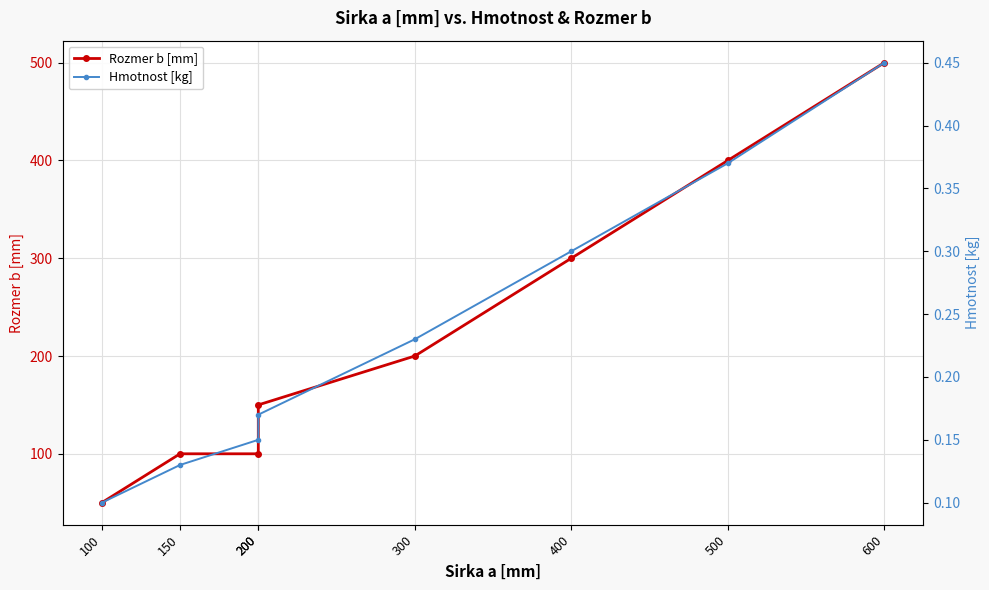

How many lines are shown in the chart?

2